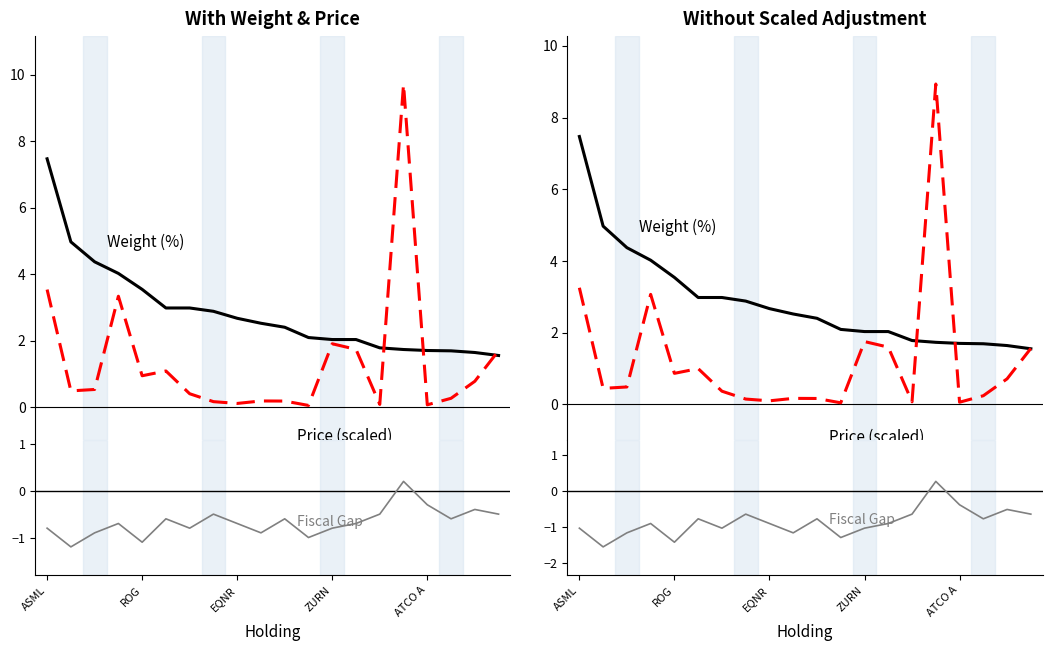

Where is Price (scaled) nearest to the value 4?

ASML